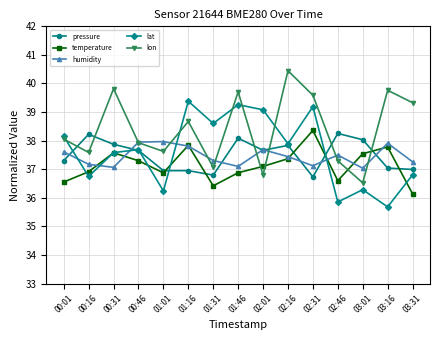

In pressure, how many points are higher than both neighbors (excluding endpoints)?

4